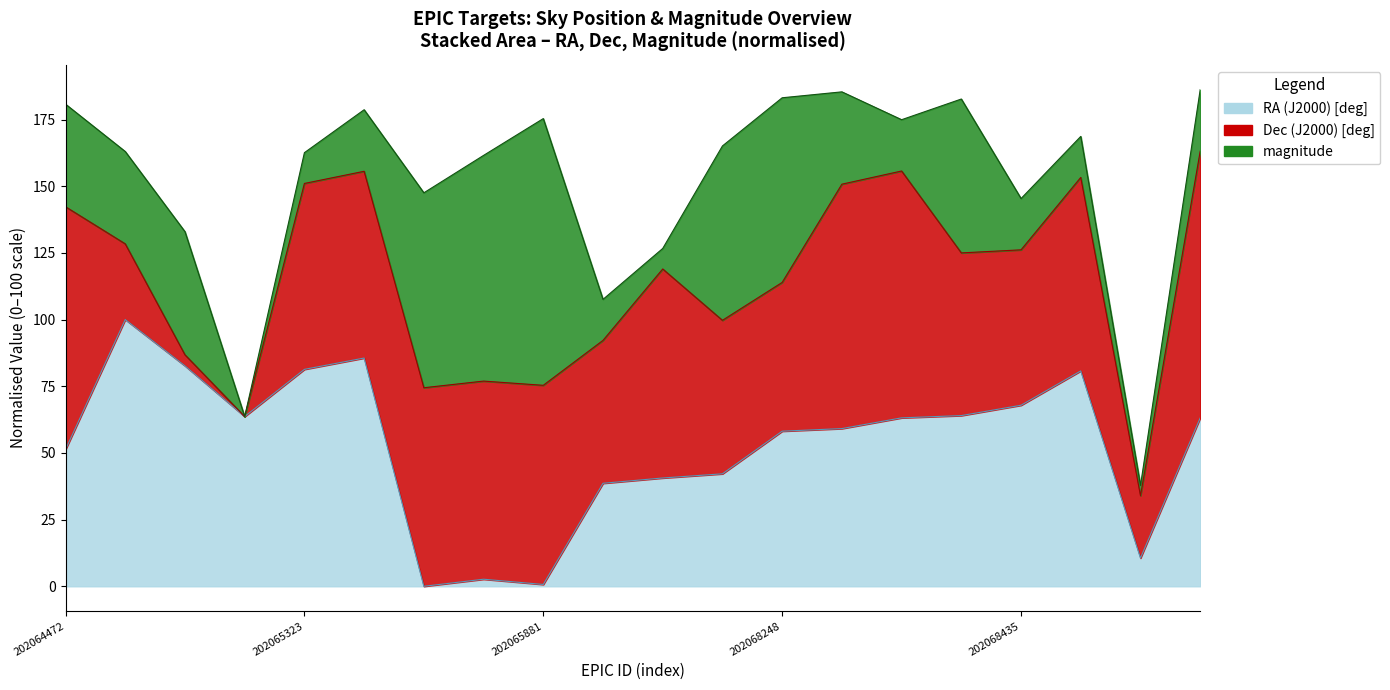

What is the total value across all series at 202065165?

131.5